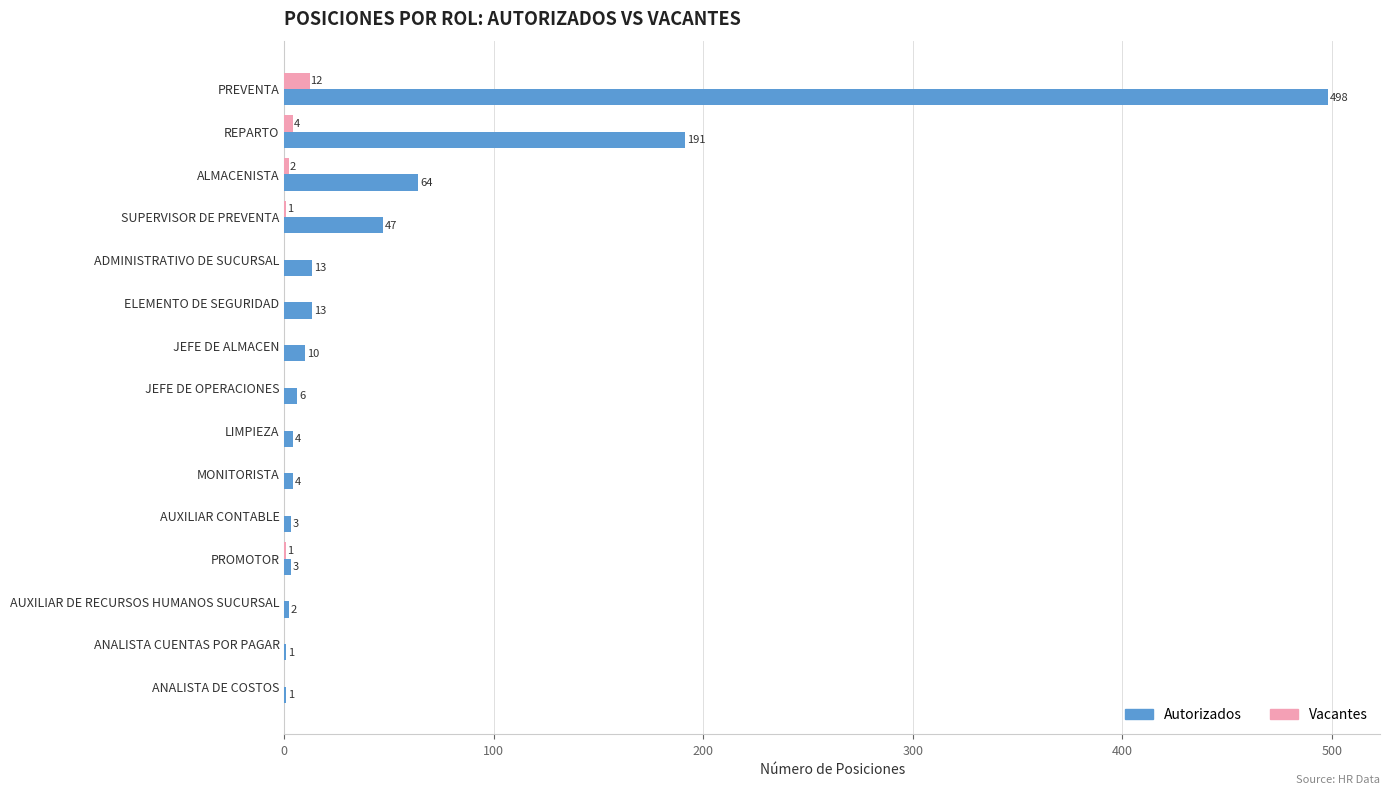

At which label is Vacantes closest to 6?

REPARTO